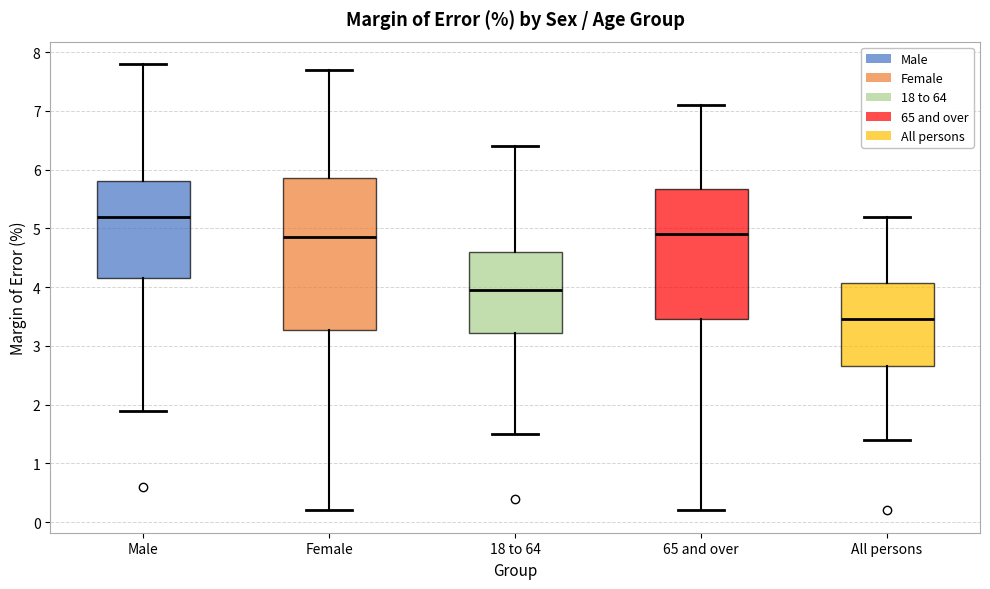

Which box is the tallest, from its lower edge to its upper edge?

Female